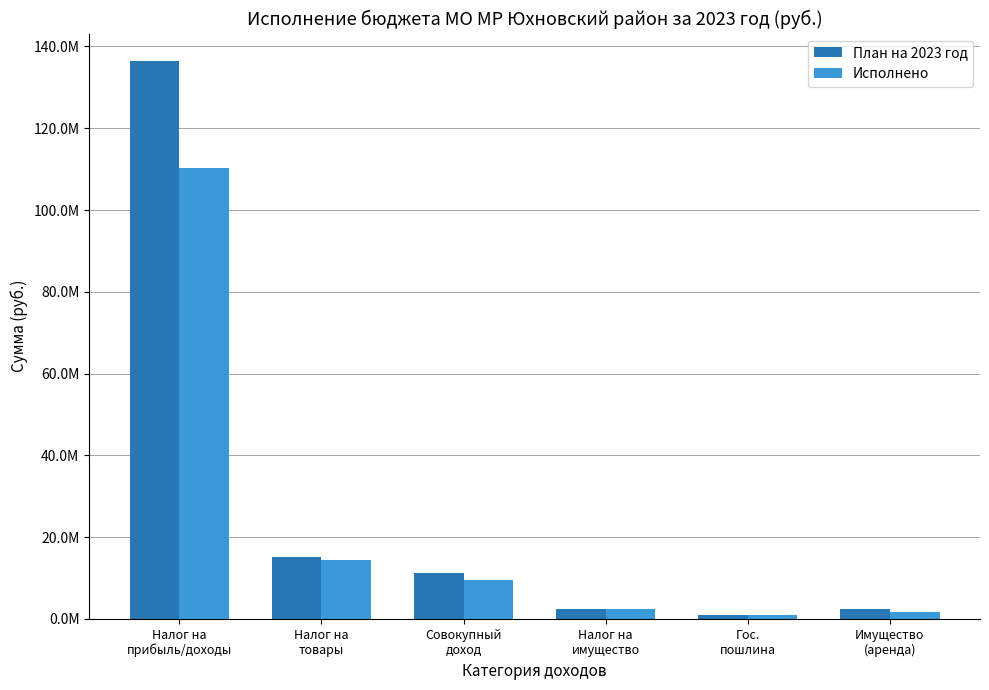

What are all the series names shown in the legend?

План на 2023 год, Исполнено